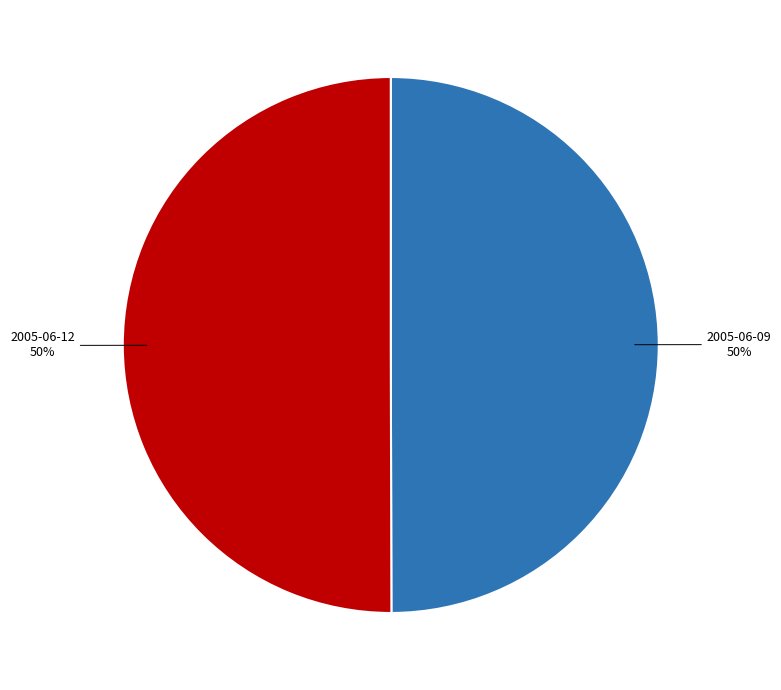

To the nearest percent, what is the average slice percentage?

50%